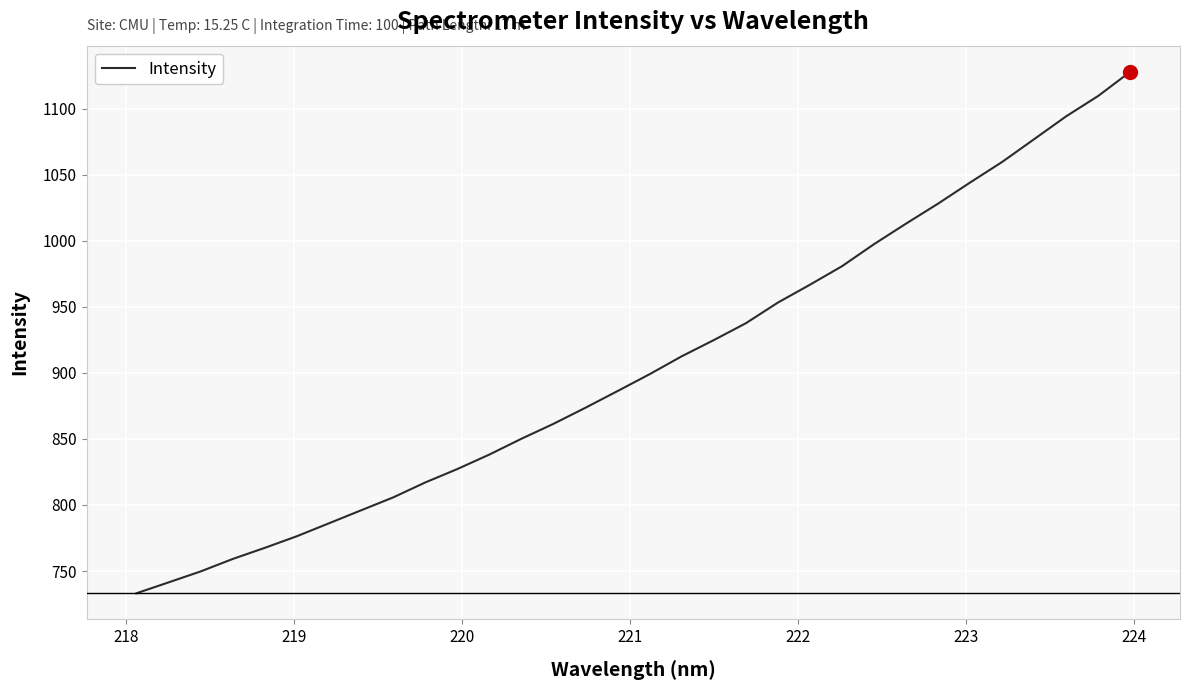

What is the greatest value displayed?

1127.8